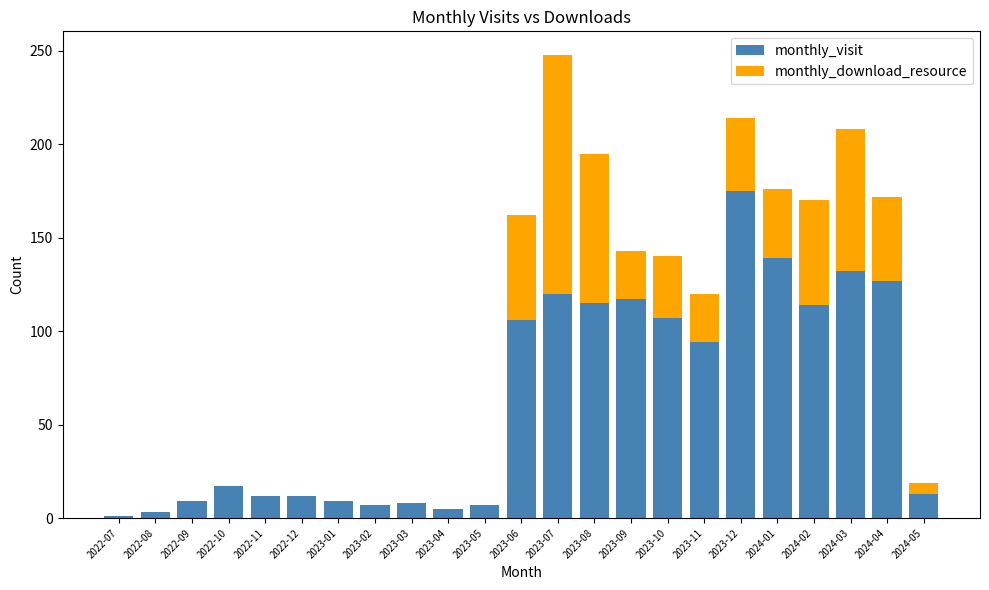

At which category is the sum across all series the highest?

2023-07